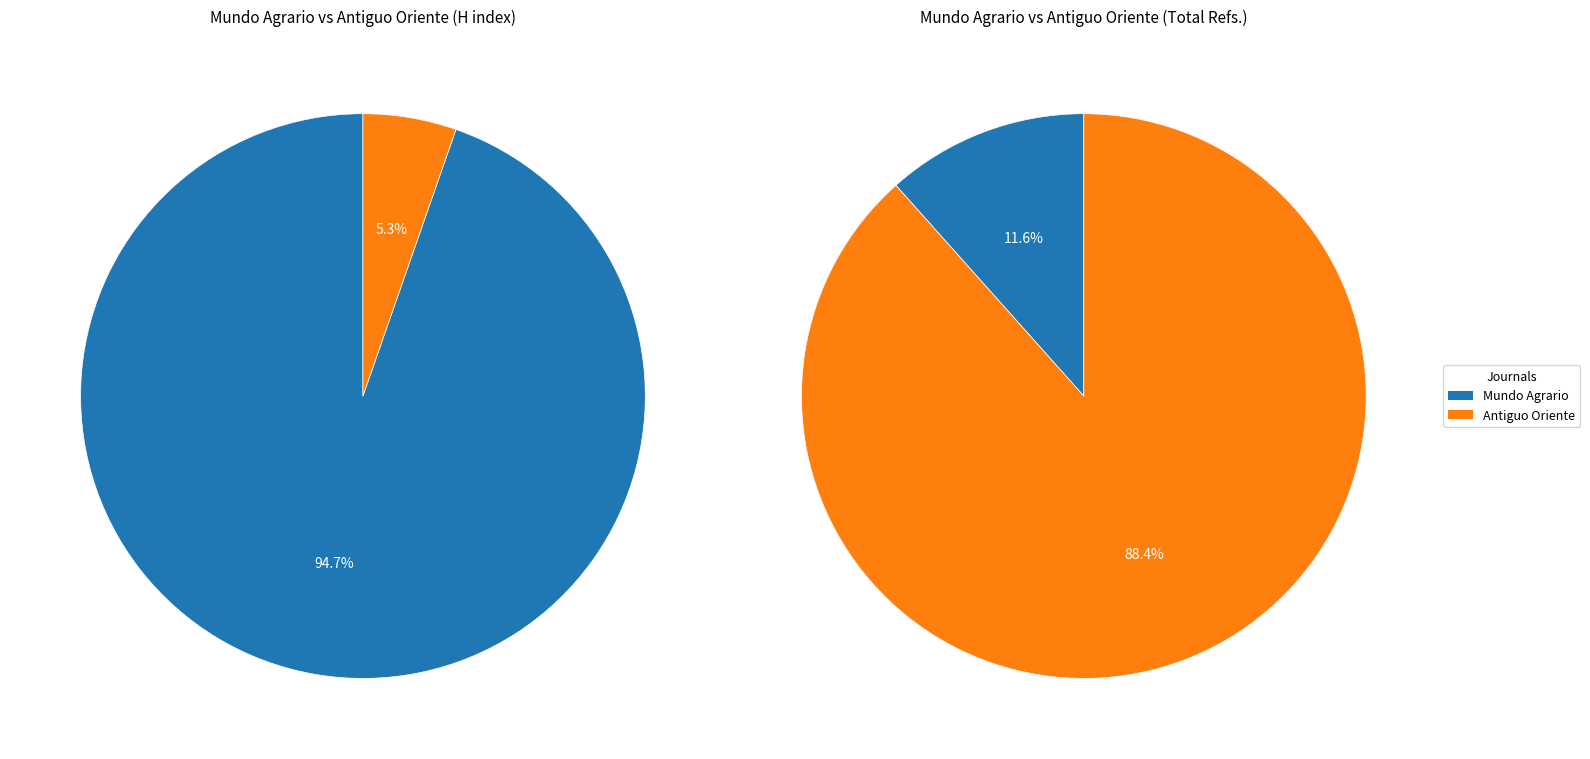

What percentage is NOT represented by Antiguo Oriente?

94.7%